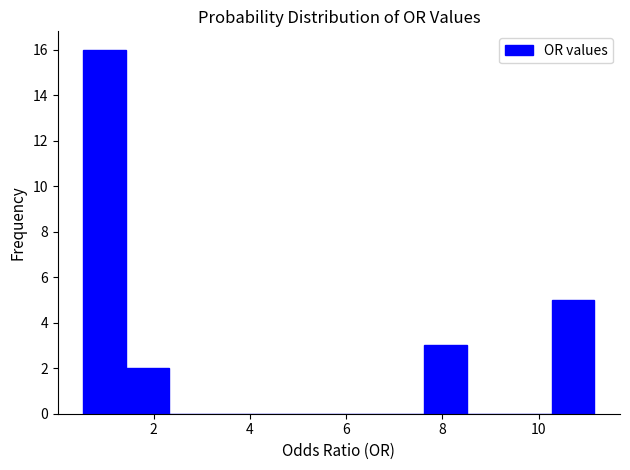

Reading left to right, transcribe this chart: for each bar, give the range it covers on the x-axis and its height. Neither the bar edges nor the heights are printed on the chart, so give them approximately, as read against the axes.

0.6 to 1.4: 16
1.4 to 2.4: 2
2.4 to 3.2: 0
3.2 to 4.0: 0
4.0 to 5.0: 0
5.0 to 5.8: 0
5.8 to 6.8: 0
6.8 to 7.6: 0
7.6 to 8.6: 3
8.6 to 9.4: 0
9.4 to 10.2: 0
10.2 to 11.2: 5